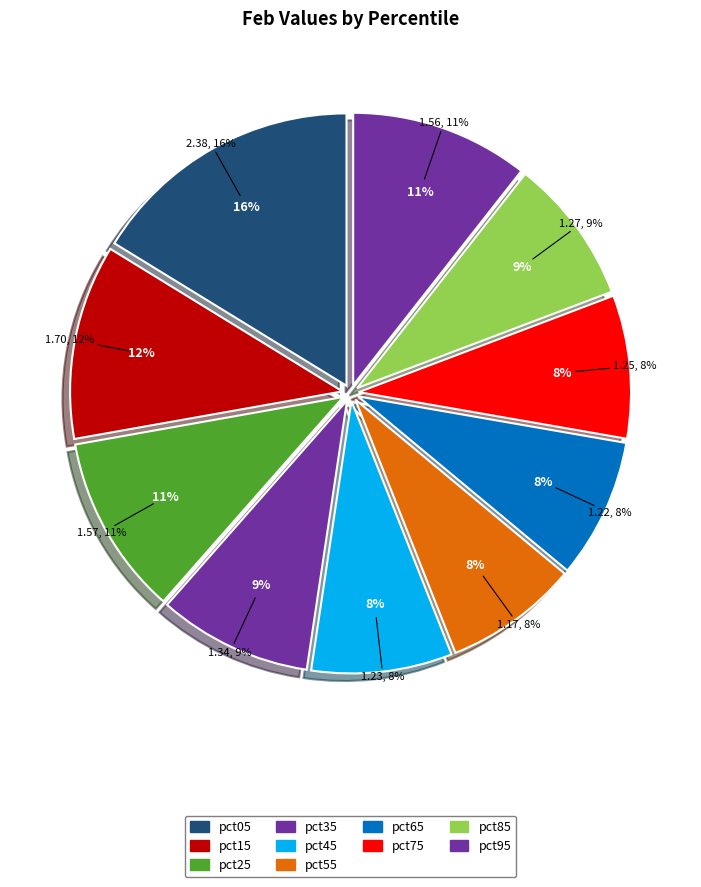

What percentage is the pct35 slice, to the nearest percent?

9%